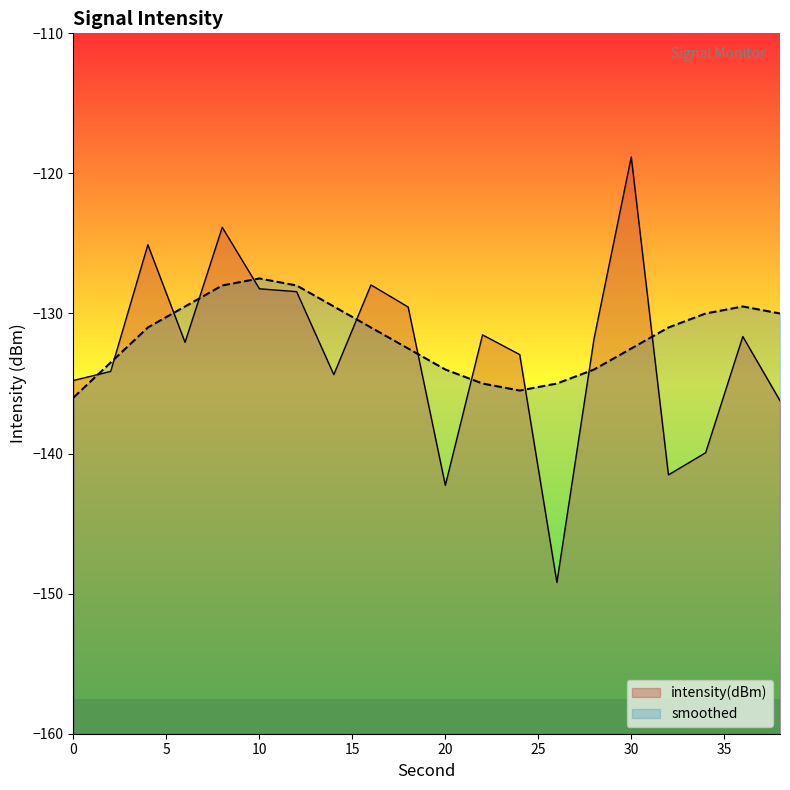

How many distinct data groups are displayed?

2